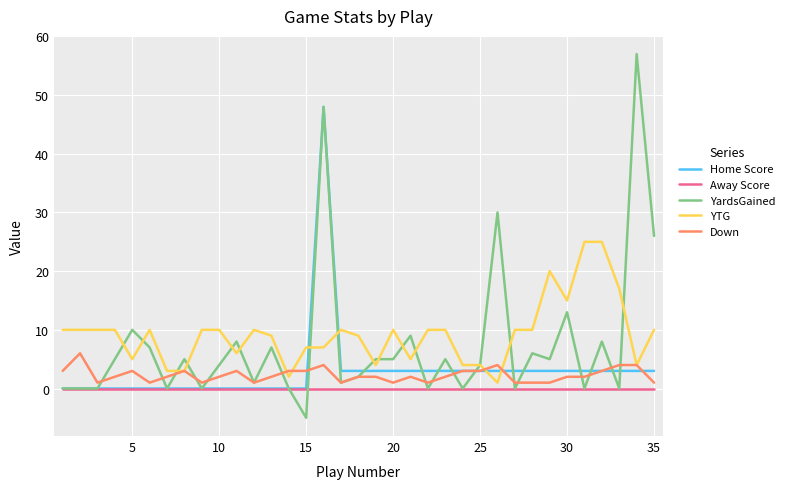

What is the minimum value shown in the chart?

-5